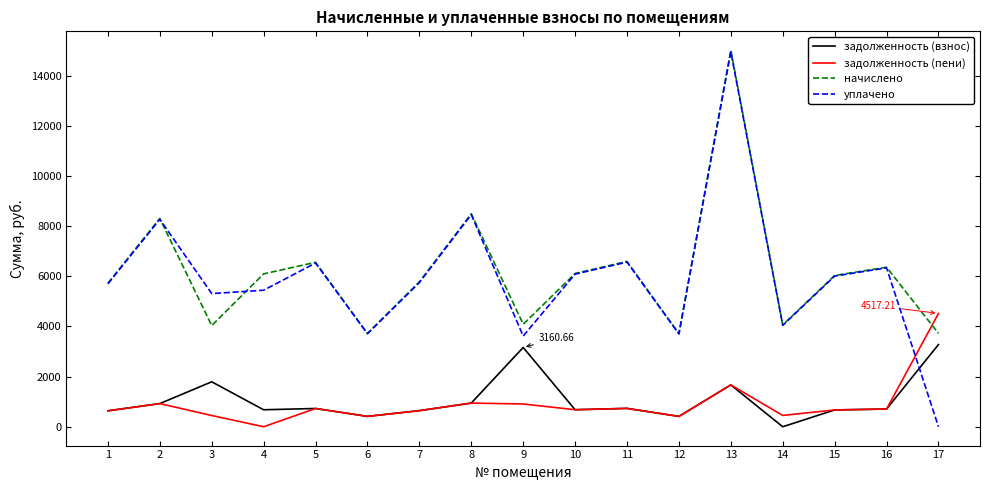

What is the difference between the second highest and second lowest values in the задолженность (взнос) series?

2748.1